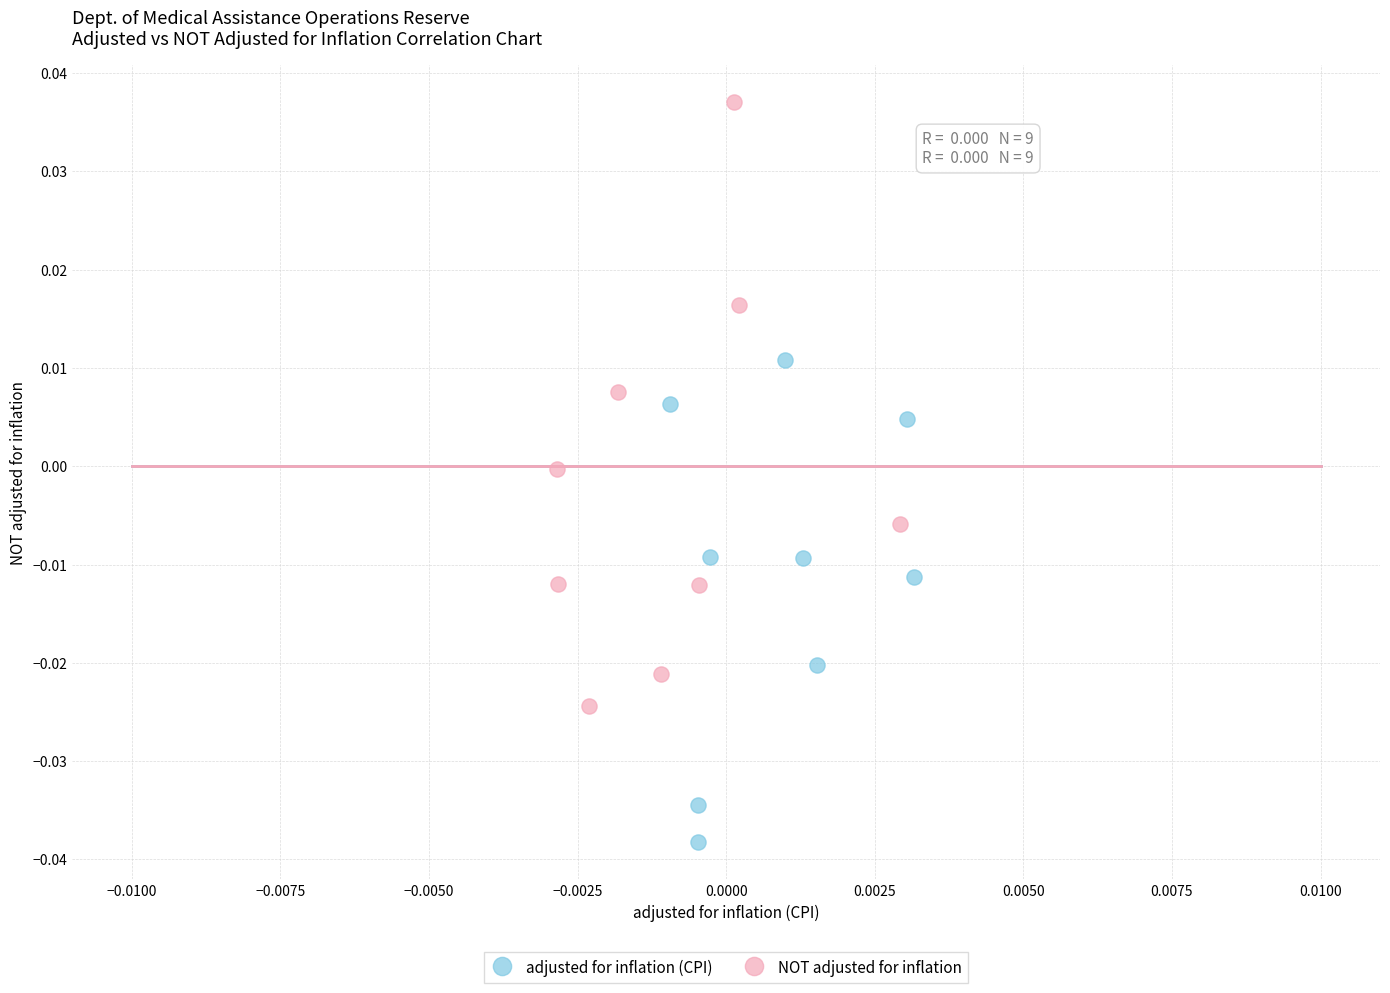

Which series reaches the maximum Y coordinate?

NOT adjusted for inflation